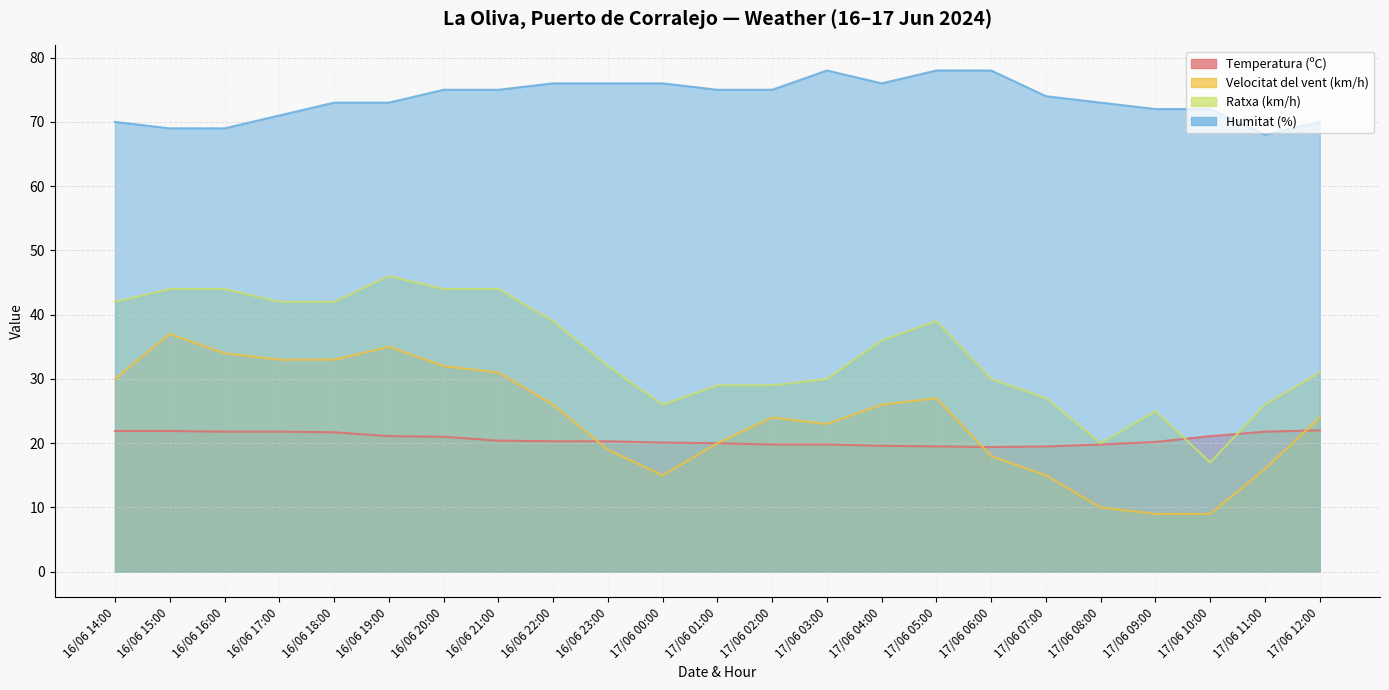

What is the spread (max minus min) of values at 16/06 15:00?

47.1